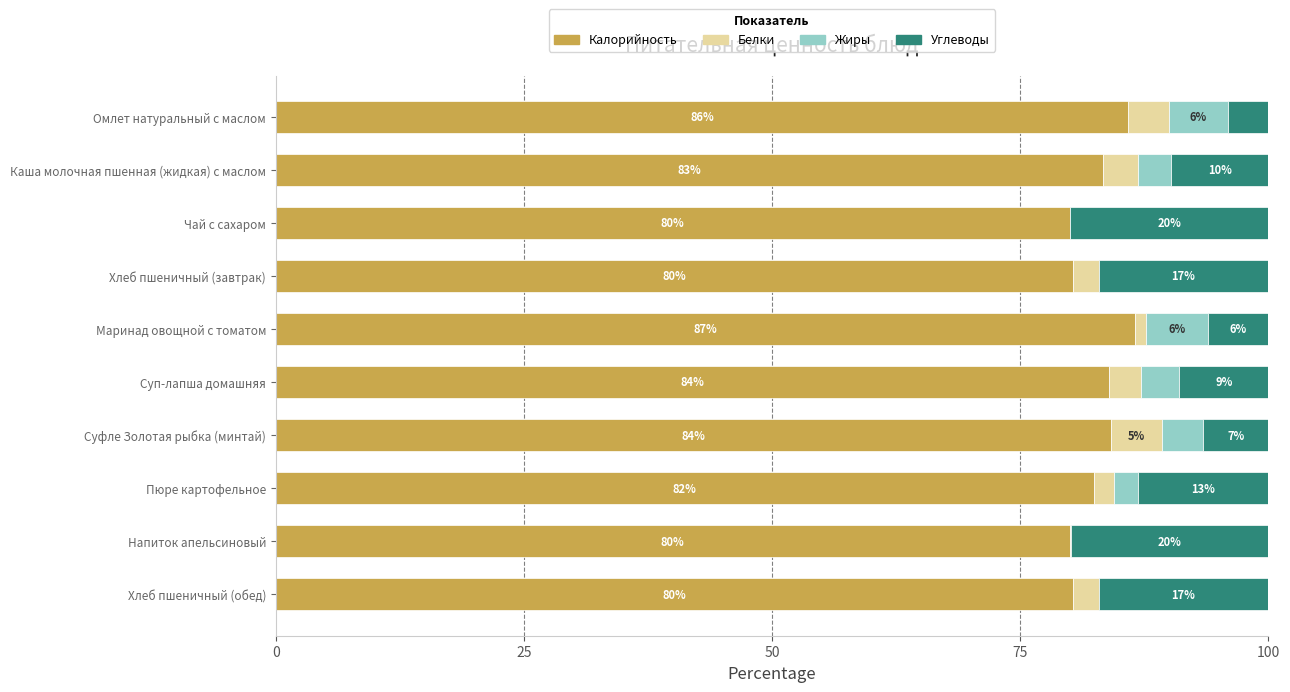

At which label is Калорийность closest to 83?

Каша молочная пшенная (жидкая) с маслом